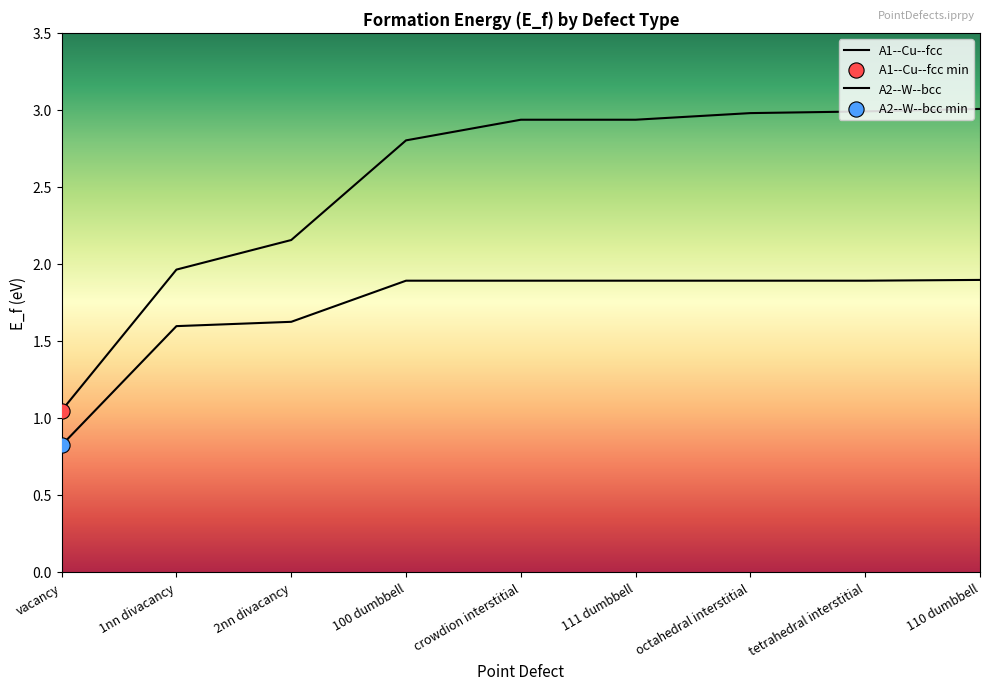

At which category is the sum across all series the highest?

110 dumbbell